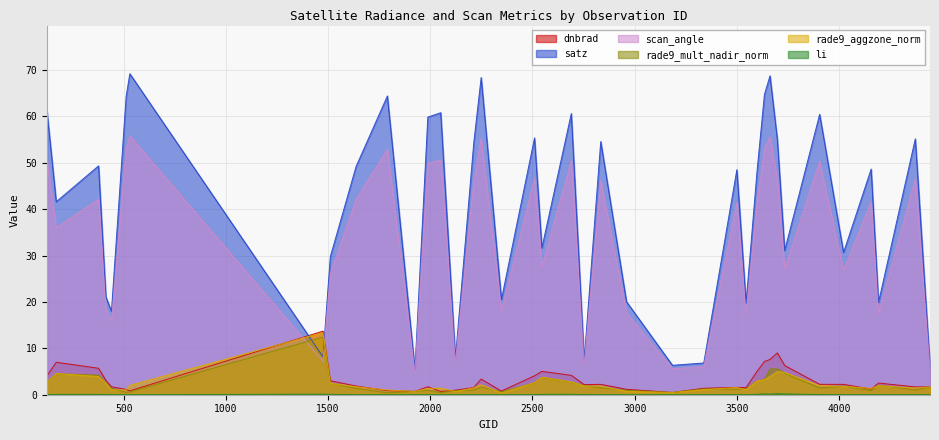

True or false: scan_angle and li intersect in this chart.

False